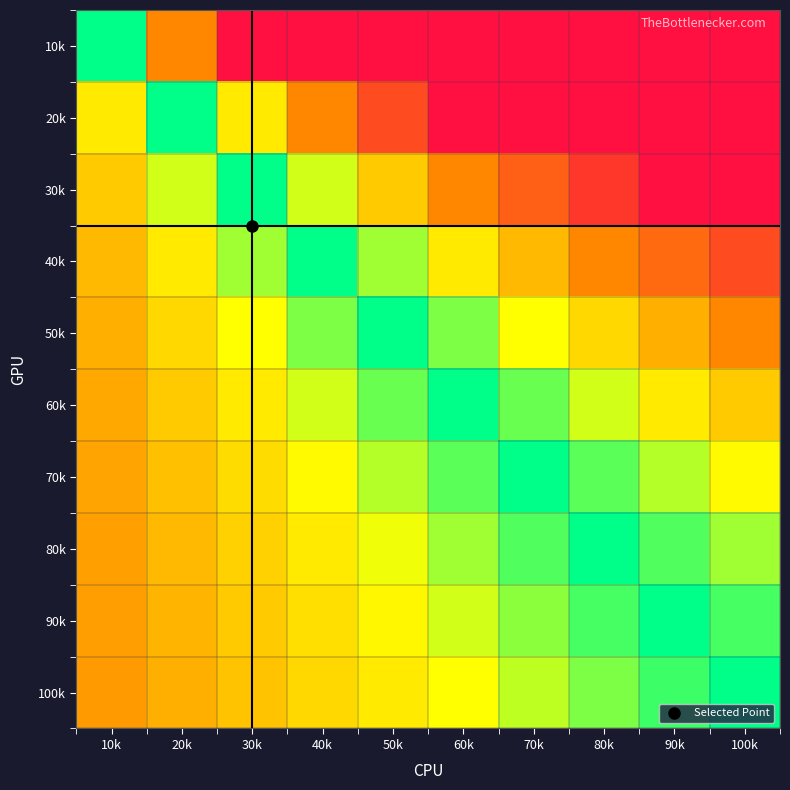

Reading left to right, what are all the values shown in this chart?

10k: 10k=0.0	20k=1.0	30k=2.0	40k=3.0	50k=4.0	60k=5.0	70k=6.0	80k=7.0	90k=8.0	100k=9.0
20k: 10k=0.5	20k=0.0	30k=0.5	40k=1.0	50k=1.5	60k=2.0	70k=2.5	80k=3.0	90k=3.5	100k=4.0
30k: 10k=0.7	20k=0.3	30k=0.0	40k=0.3	50k=0.7	60k=1.0	70k=1.3	80k=1.7	90k=2.0	100k=2.3
40k: 10k=0.8	20k=0.5	30k=0.2	40k=0.0	50k=0.2	60k=0.5	70k=0.8	80k=1.0	90k=1.2	100k=1.5
50k: 10k=0.8	20k=0.6	30k=0.4	40k=0.2	50k=0.0	60k=0.2	70k=0.4	80k=0.6	90k=0.8	100k=1.0
60k: 10k=0.8	20k=0.7	30k=0.5	40k=0.3	50k=0.2	60k=0.0	70k=0.2	80k=0.3	90k=0.5	100k=0.7
70k: 10k=0.9	20k=0.7	30k=0.6	40k=0.4	50k=0.3	60k=0.1	70k=0.0	80k=0.1	90k=0.3	100k=0.4
80k: 10k=0.9	20k=0.8	30k=0.6	40k=0.5	50k=0.4	60k=0.2	70k=0.1	80k=0.0	90k=0.1	100k=0.2
90k: 10k=0.9	20k=0.8	30k=0.7	40k=0.6	50k=0.4	60k=0.3	70k=0.2	80k=0.1	90k=0.0	100k=0.1
100k: 10k=0.9	20k=0.8	30k=0.7	40k=0.6	50k=0.5	60k=0.4	70k=0.3	80k=0.2	90k=0.1	100k=0.0